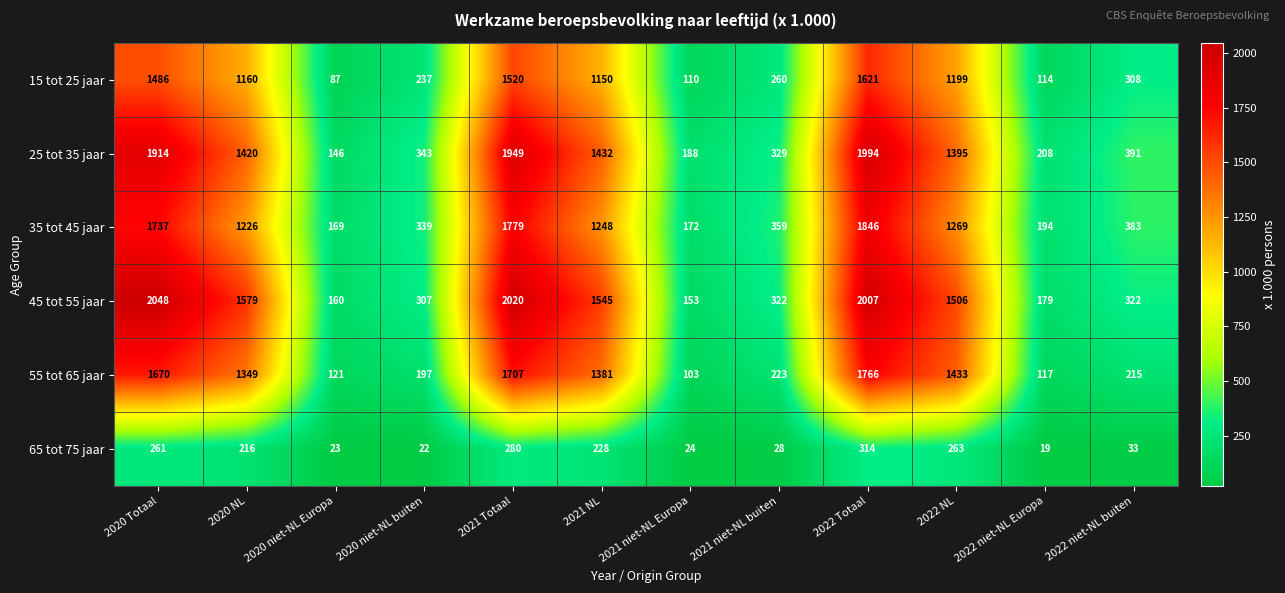

List the series in order of their peak value, highest first.

45 tot 55 jaar, 25 tot 35 jaar, 35 tot 45 jaar, 55 tot 65 jaar, 15 tot 25 jaar, 65 tot 75 jaar